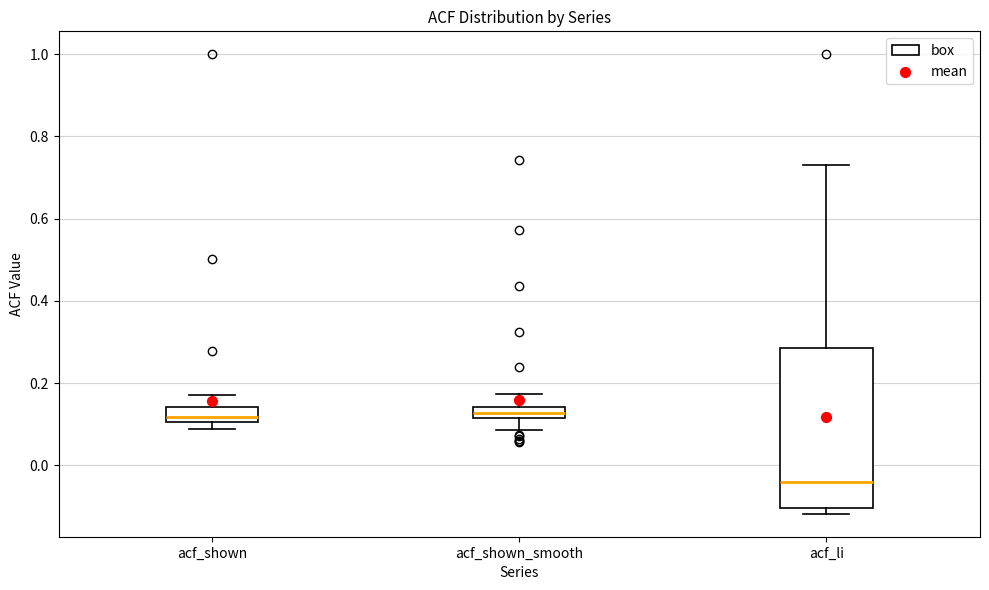

Where is the upper edge of the box for acf_shown on the y-axis? The values are not printed on the chart, so give them approximately, as read against the axis.

0.14